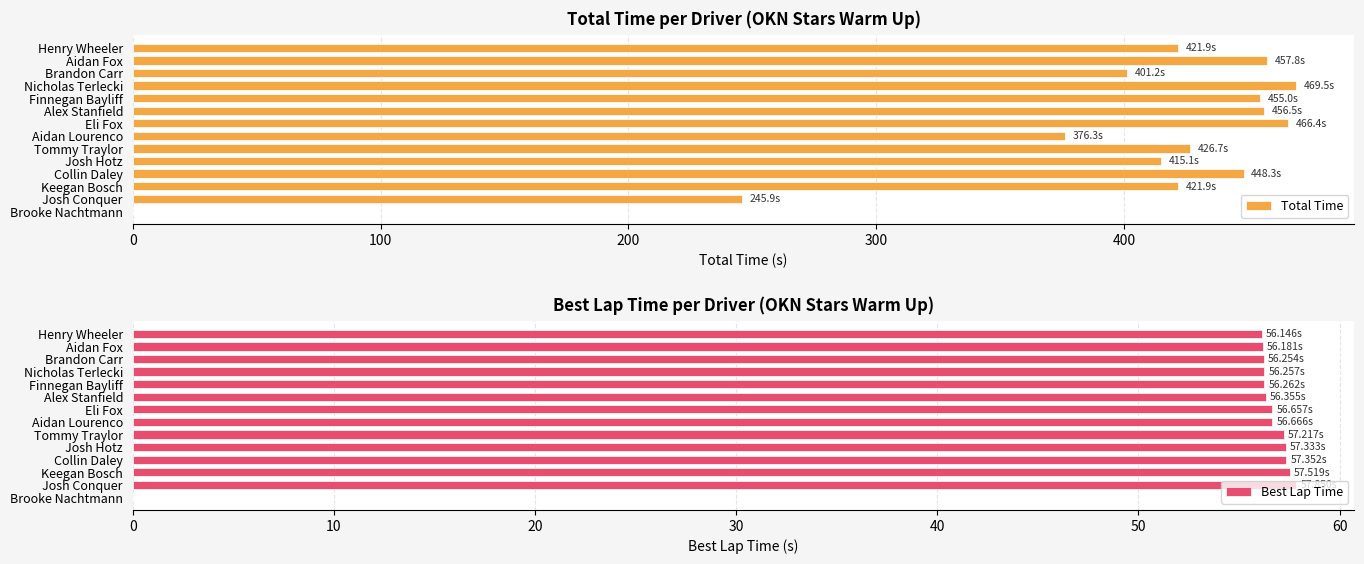

What is the difference between the maximum and minimum values in the Best Lap Time series?

57.9